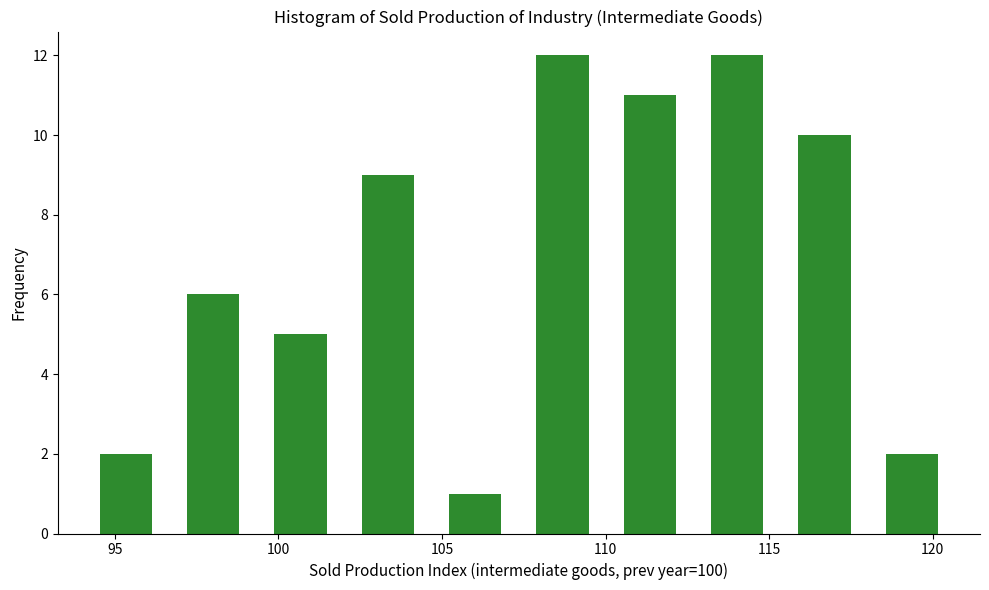

Reading left to right, list every bar in this chart as the range it spans on the x-axis followed by its height. Neither the bar edges nor the heights are printed on the chart, so give them approximately, as read against the axes.

94.0 to 96.5: 2
96.5 to 99.5: 6
99.5 to 102.0: 5
102.0 to 104.5: 9
104.5 to 107.5: 1
107.5 to 110.0: 12
110.0 to 112.5: 11
112.5 to 115.5: 12
115.5 to 118.0: 10
118.0 to 120.5: 2